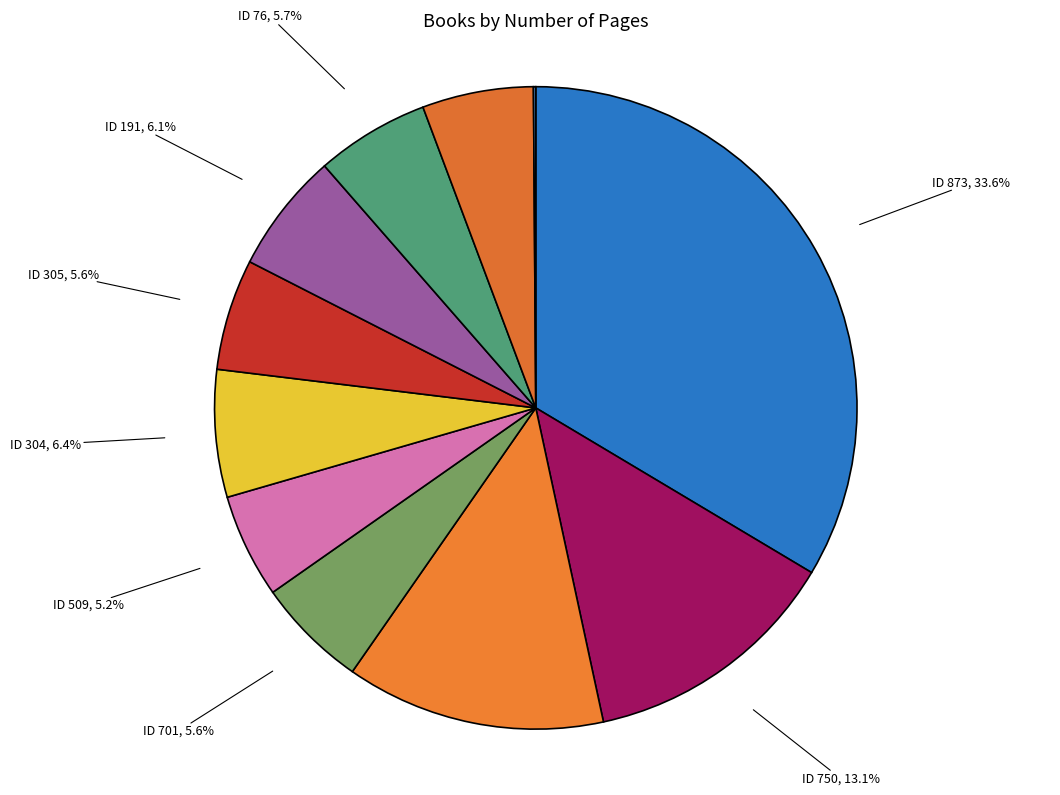

To the nearest percent, what is the average slice percentage?

9%